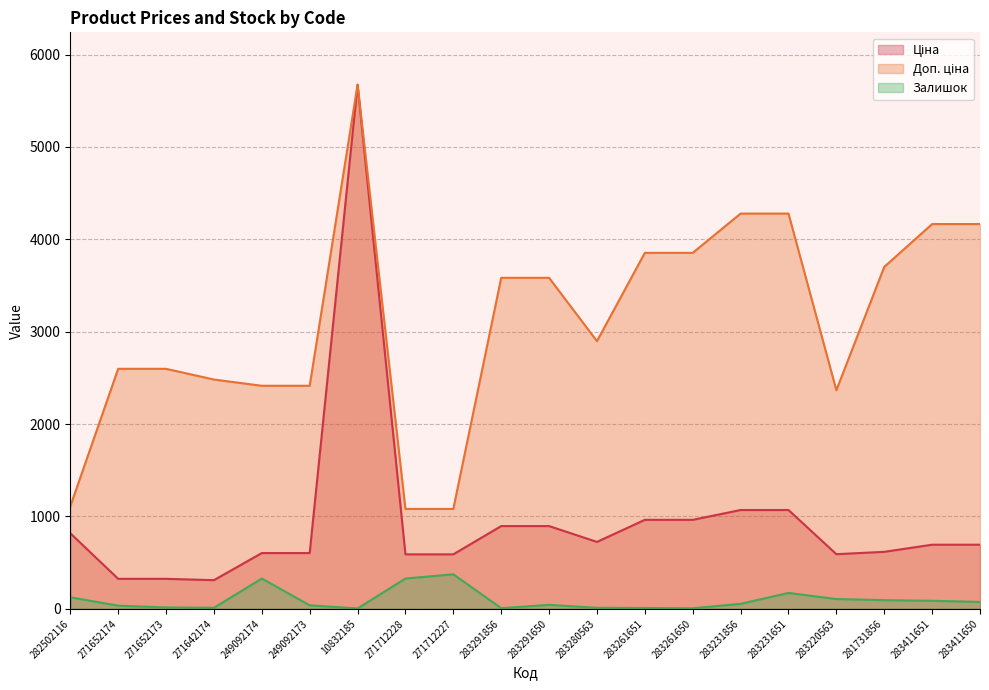

Reading left to right, what are all the values shown in this chart?

Ціна: 818.5	324.8	324.8	310.3	603.7	603.7	5673.8	589.9	589.9	895.9	895.9	724.5	963.5	963.5	1069.8	1069.8	591.6	617.0	694.3	694.3
Доп. ціна: 1109.2	2598.3	2598.3	2482.4	2414.8	2414.8	5673.8	1081.7	1081.7	3583.6	3583.6	2897.8	3854.0	3854.0	4279.1	4279.1	2366.5	3701.9	4165.6	4165.6
Залишок: 125.0	34.0	15.0	11.0	328.0	38.0	4.0	328.0	374.0	7.0	43.0	11.0	9.0	6.0	54.0	172.0	106.0	94.0	87.0	75.0